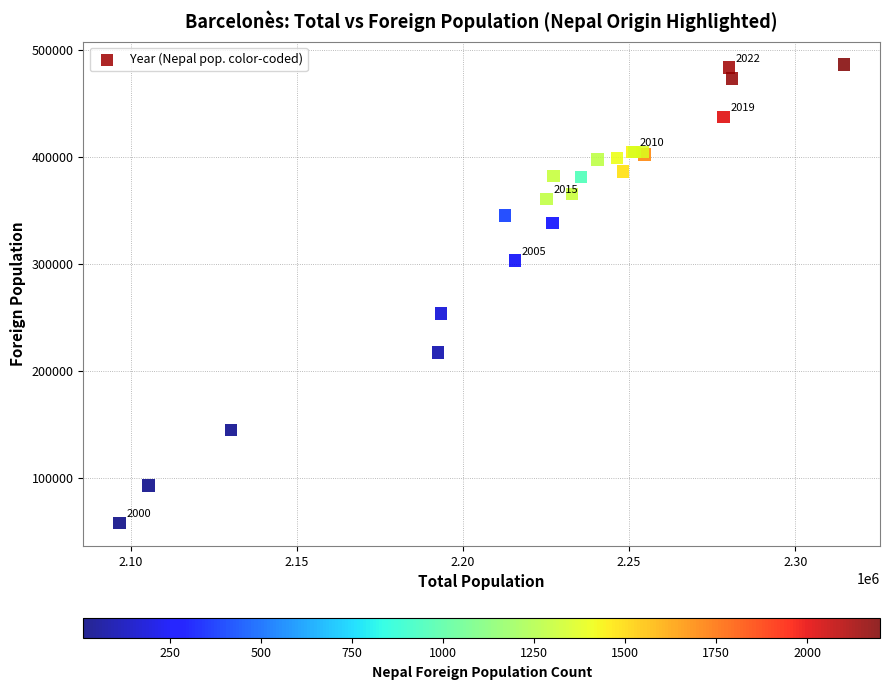

What Y value in the scatter plot is closest to 272337?

253848